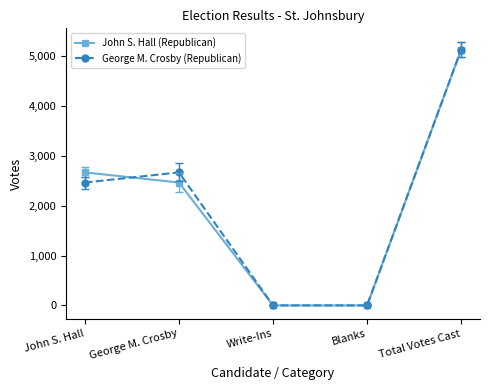

Is it true that George M. Crosby (Republican) equals 0 at Blanks?

True